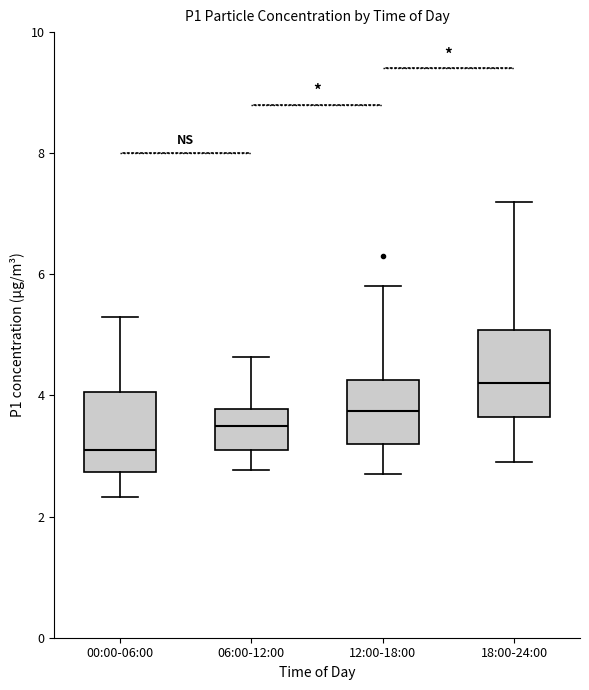

Which box has the highest median line?

18:00-24:00